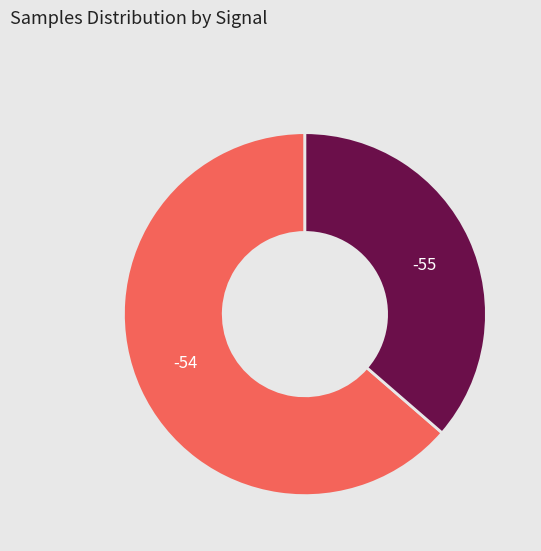

Count the number of slices in the pie.

2